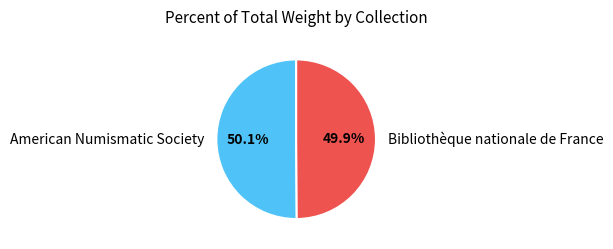

What percentage do Bibliothèque nationale de France and American Numismatic Society together represent?

100.0%